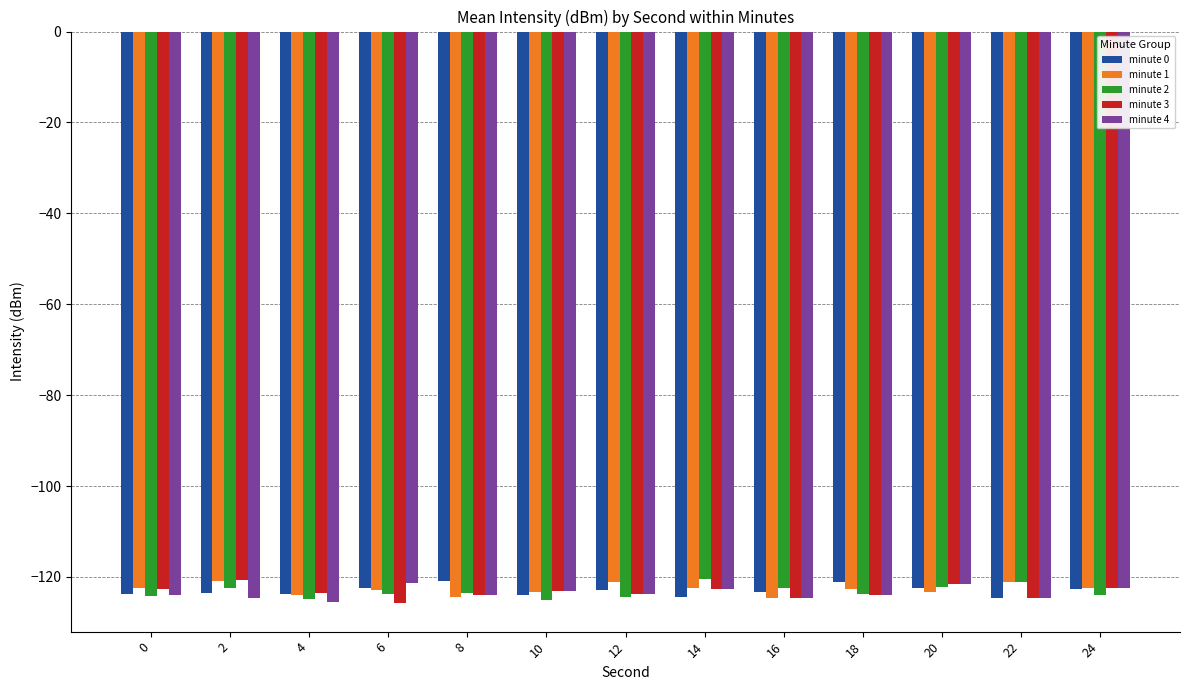

The minute 0 series shows -121.1 at 18. True or false?

True